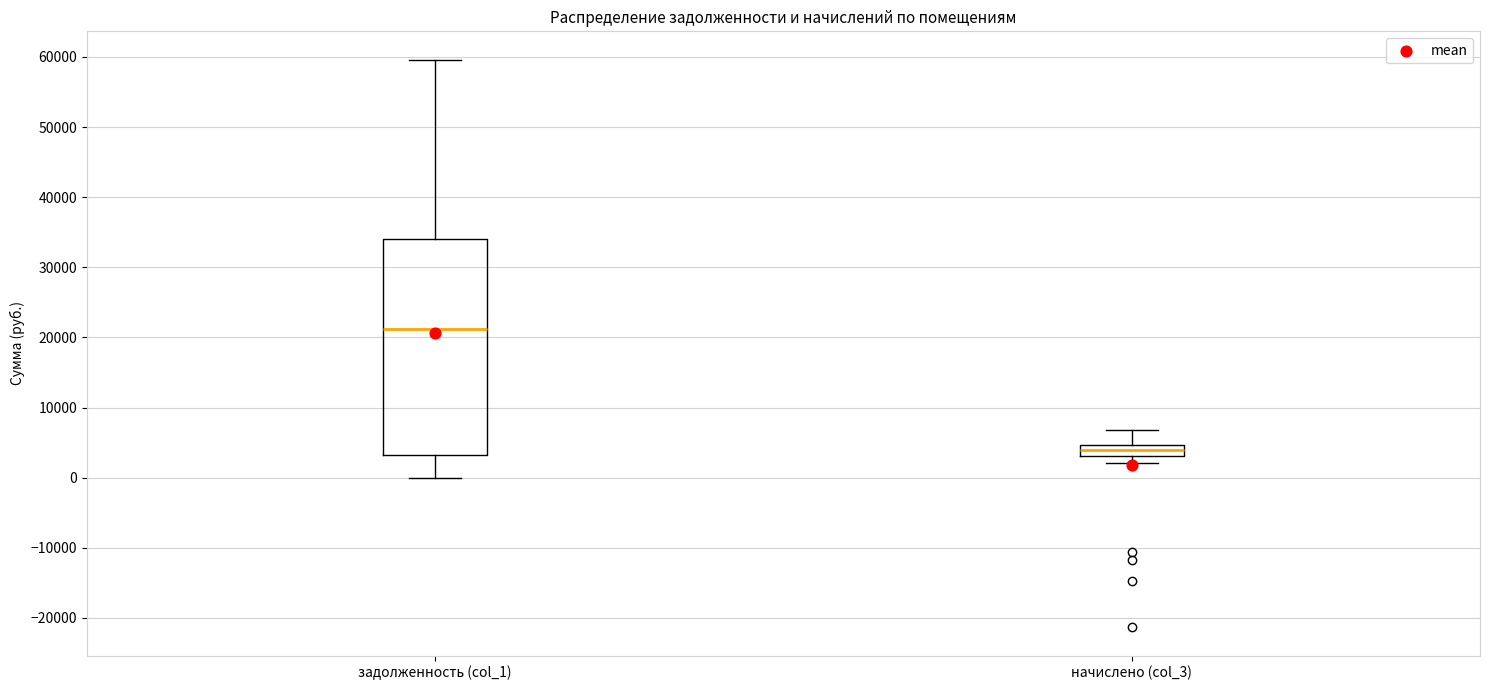

Reading left to right, transcribe this box plot: for each box, give where its median line is, the range the box spans, and where its two whiskers end, as read against the y-axis. The values are not printed on the chart, so give them approximately, as read against the axis.

задолженность (col_1): median 21000, box 3000 to 34000, whiskers 0 to 60000
начислено (col_3): median 4000, box 3000 to 5000, whiskers 2000 to 7000